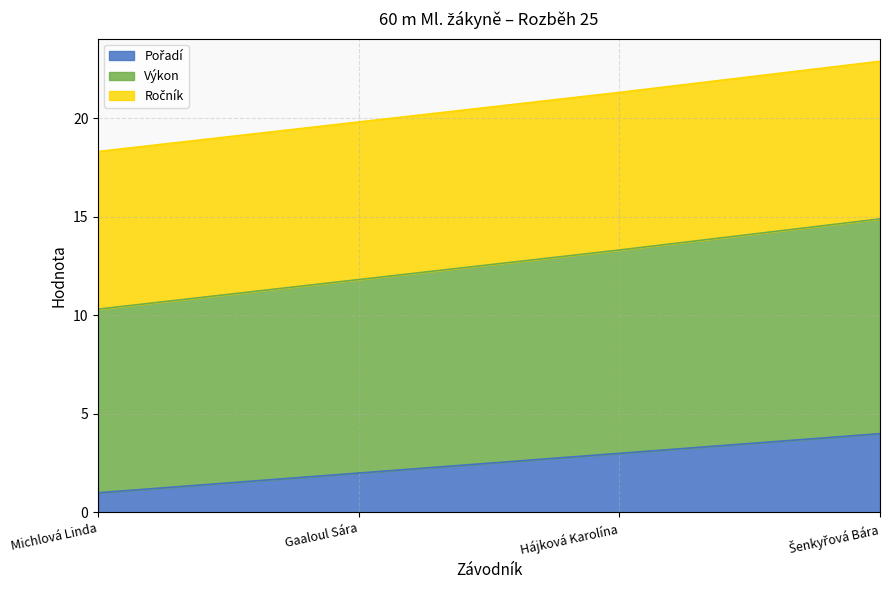

What is the total value across all series at Hájková Karolína?

21.3